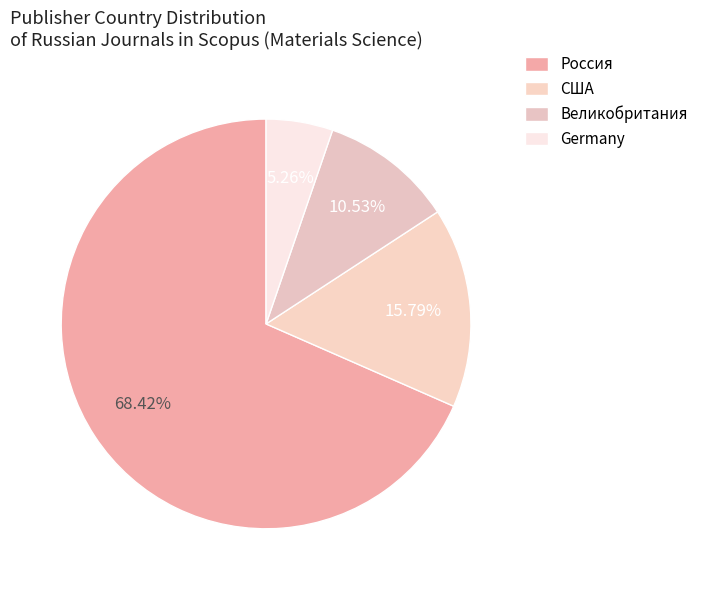

Which has a higher value, США or Великобритания?

США